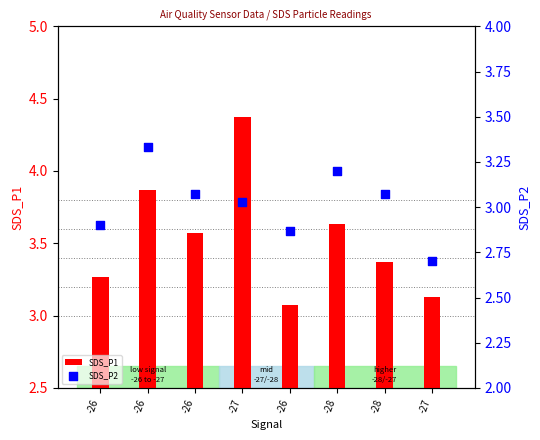

What are all the series names shown in the legend?

SDS_P1, SDS_P2